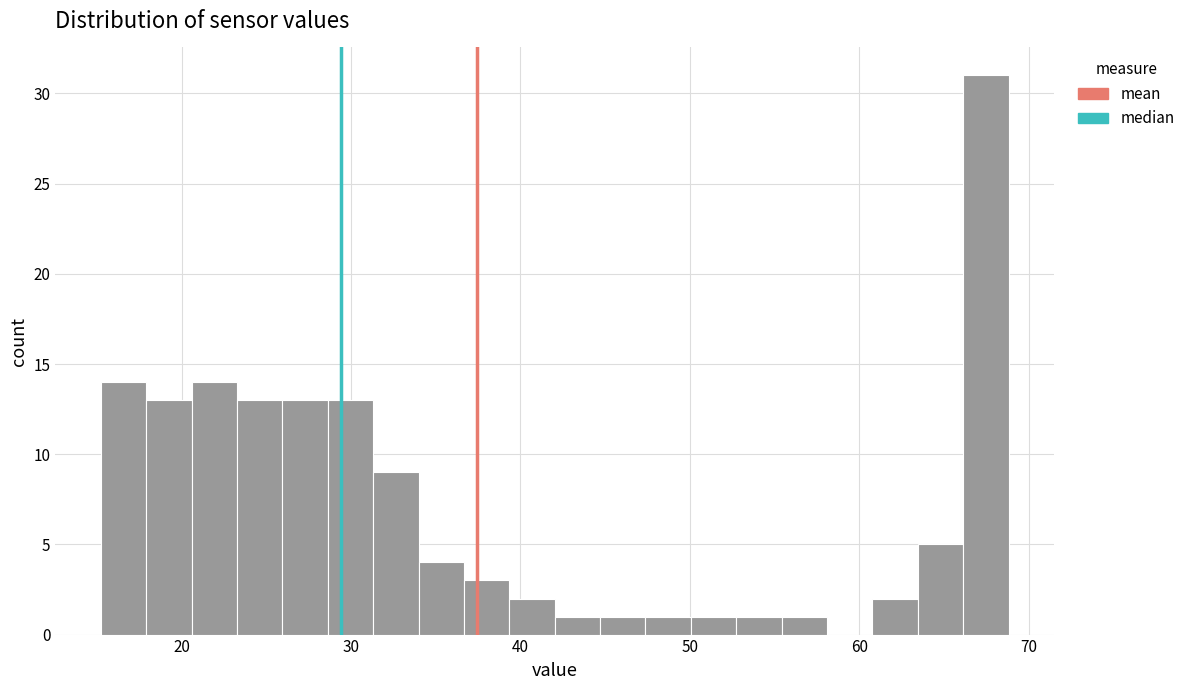

Around what value on the x-axis is the tallest bar? Give the approximate position of its centre, as read against the axis.

67